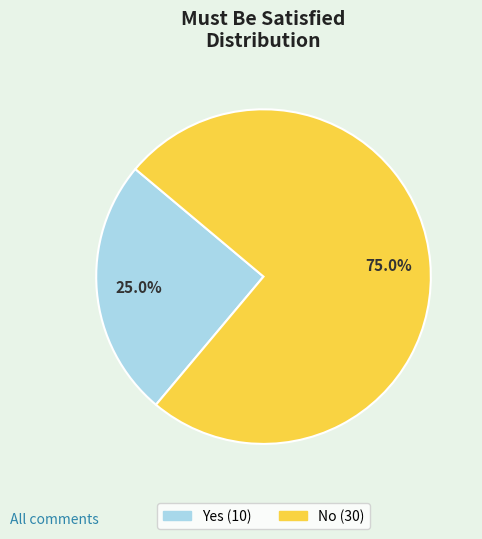

What is the largest slice in the pie chart?

No